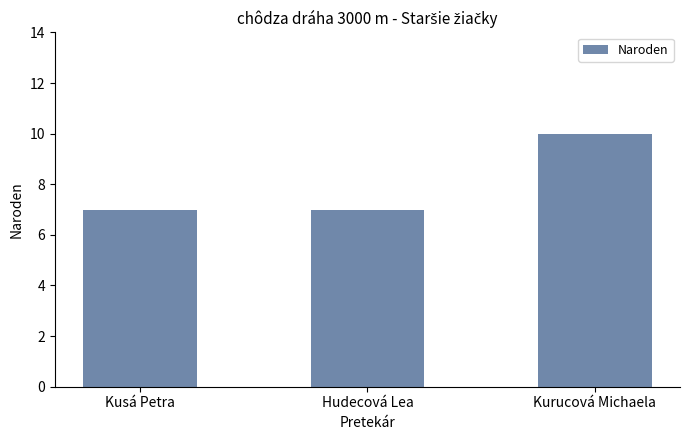

Read the value at Kusá Petra.

7